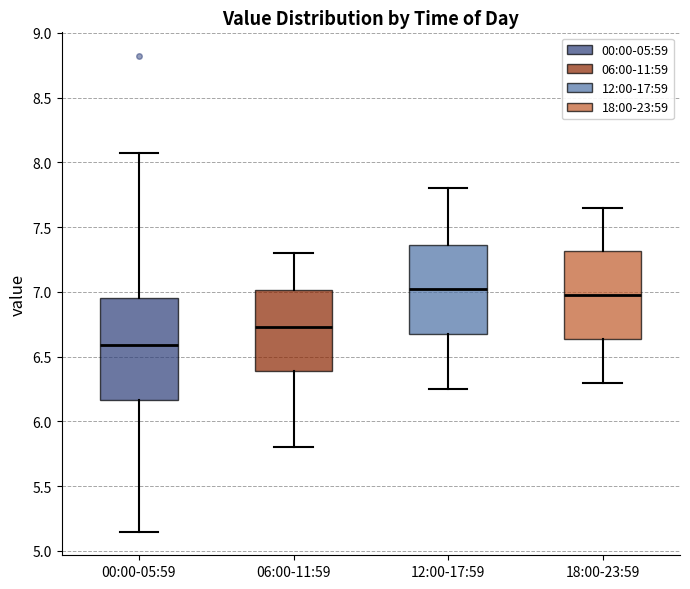

Comparing the boxes themselves (not the whiskers), which one is the tallest?

00:00-05:59